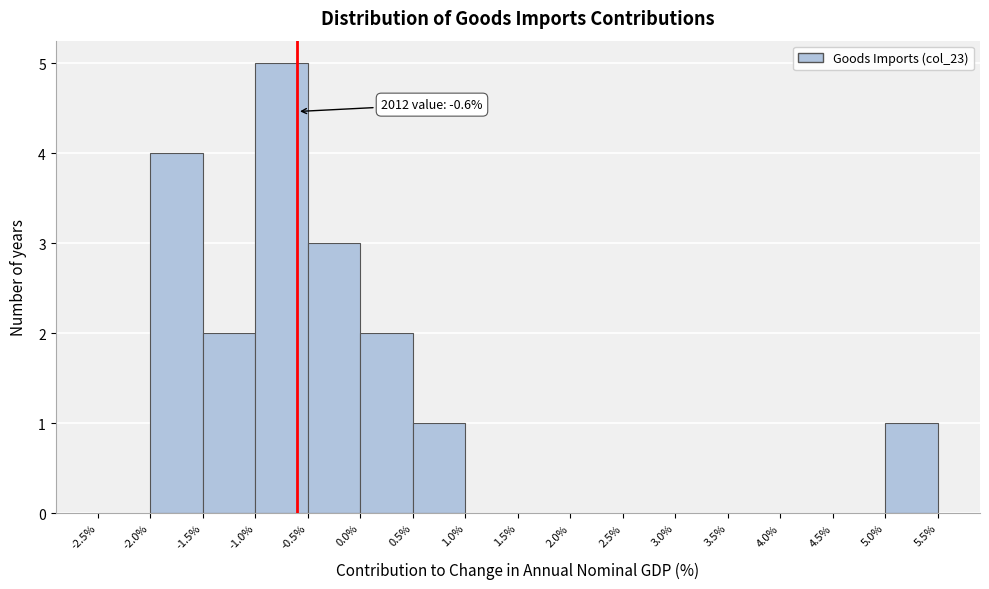

Over which range of the x-axis is the bar tallest?

-1.0% to -0.5%